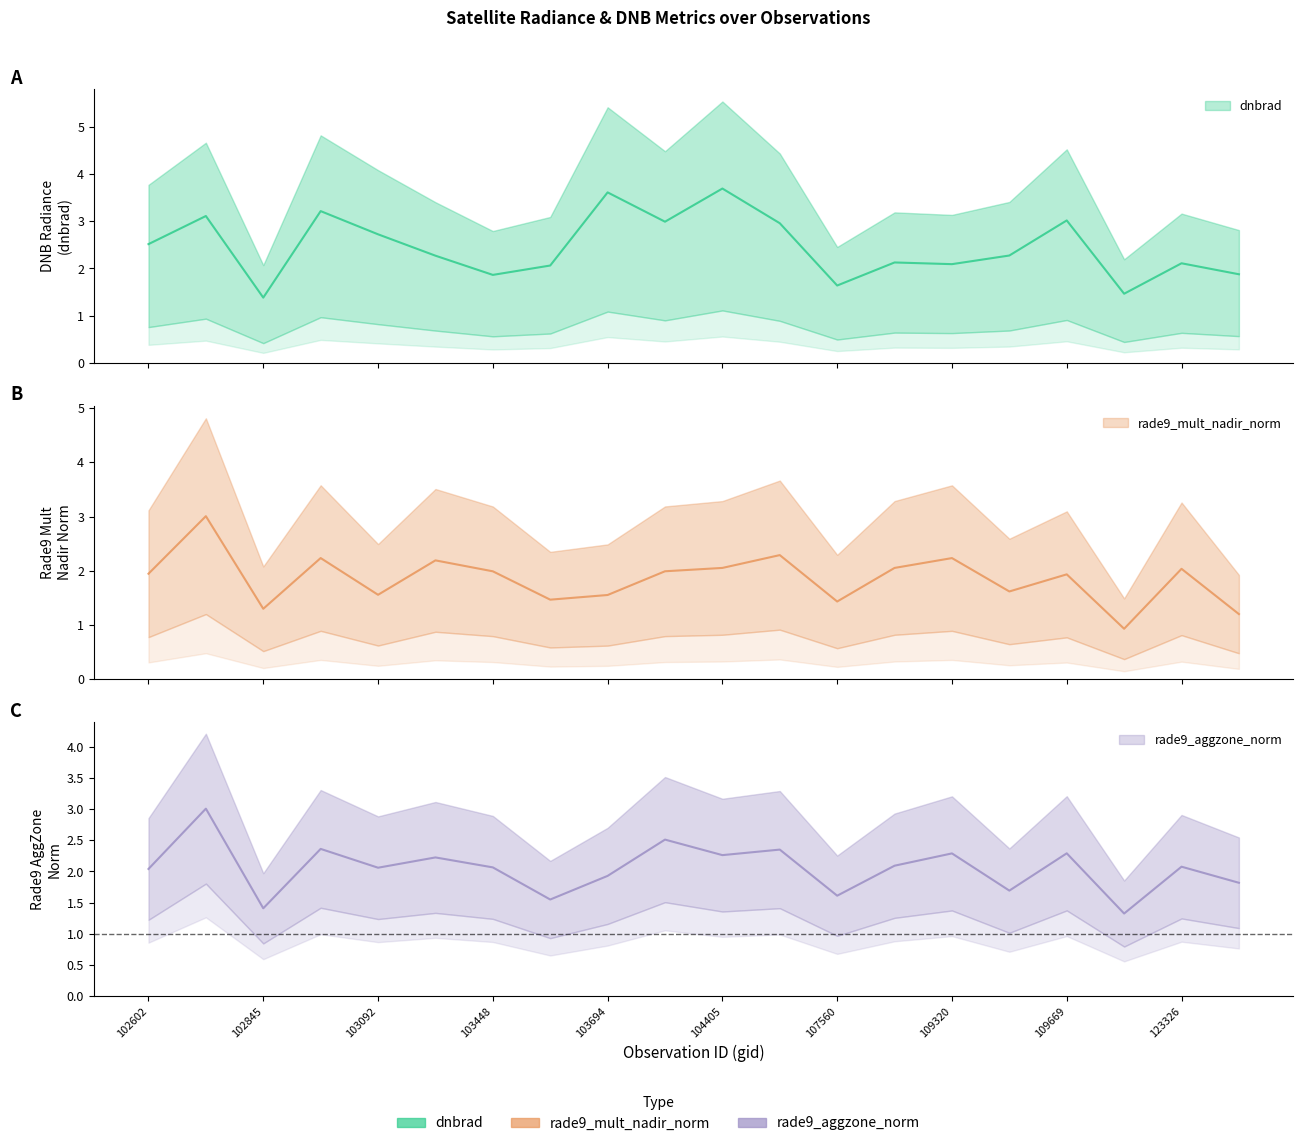

Where is the first local maximum for dnbrad?

102724